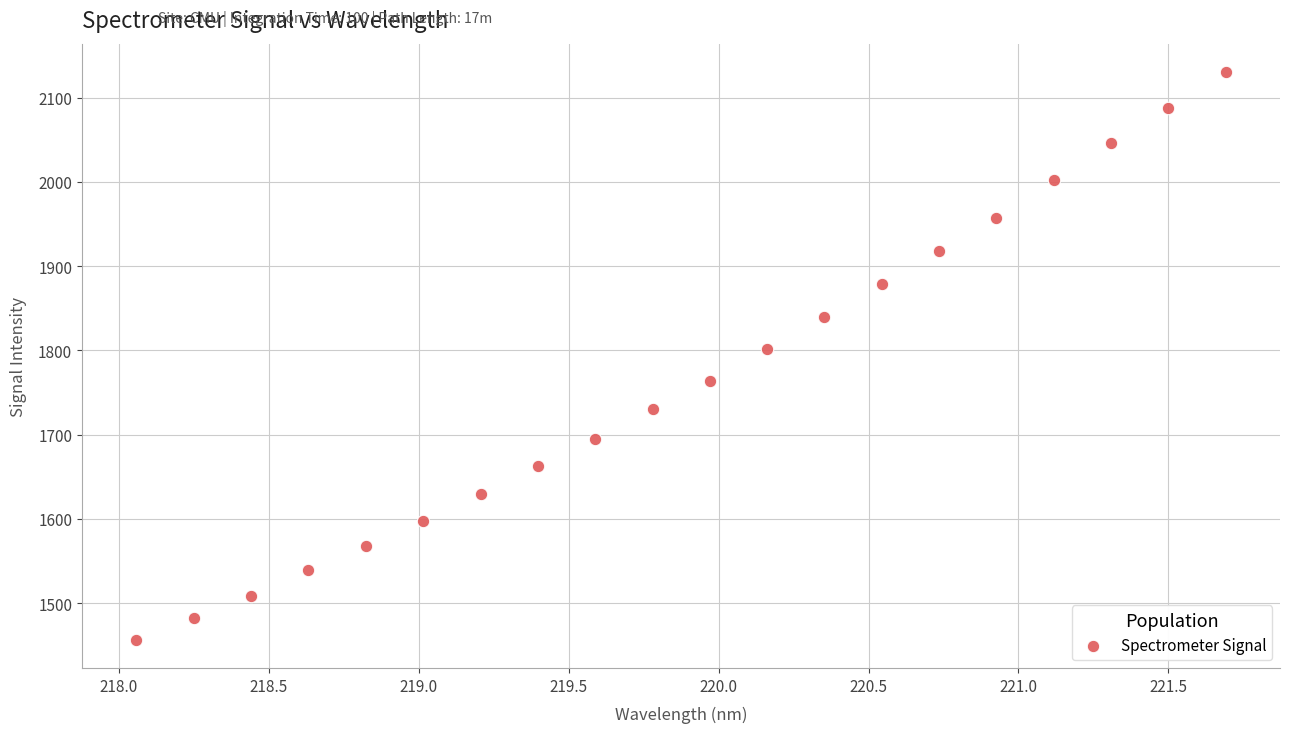

What is the range of Y values (max minus min)?

673.8